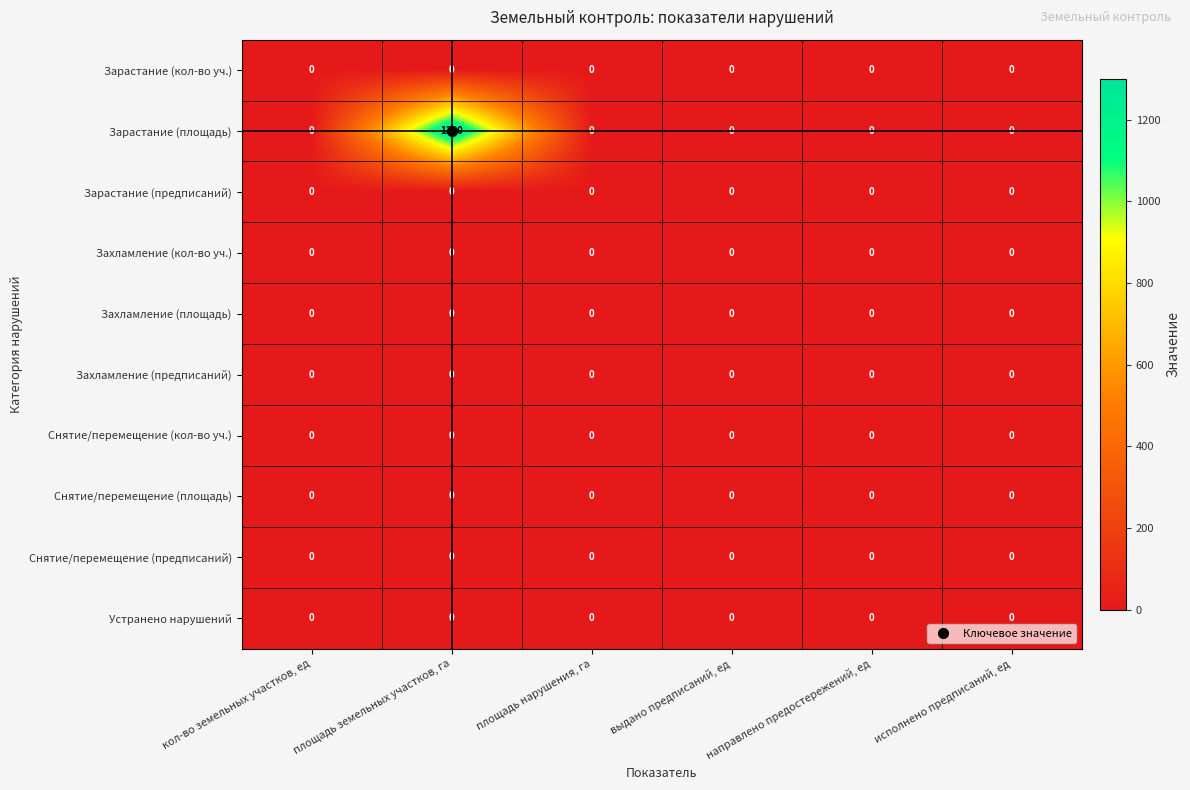

The Снятие/перемещение (предписаний) series shows 0 at направлено предостережений, ед. True or false?

True